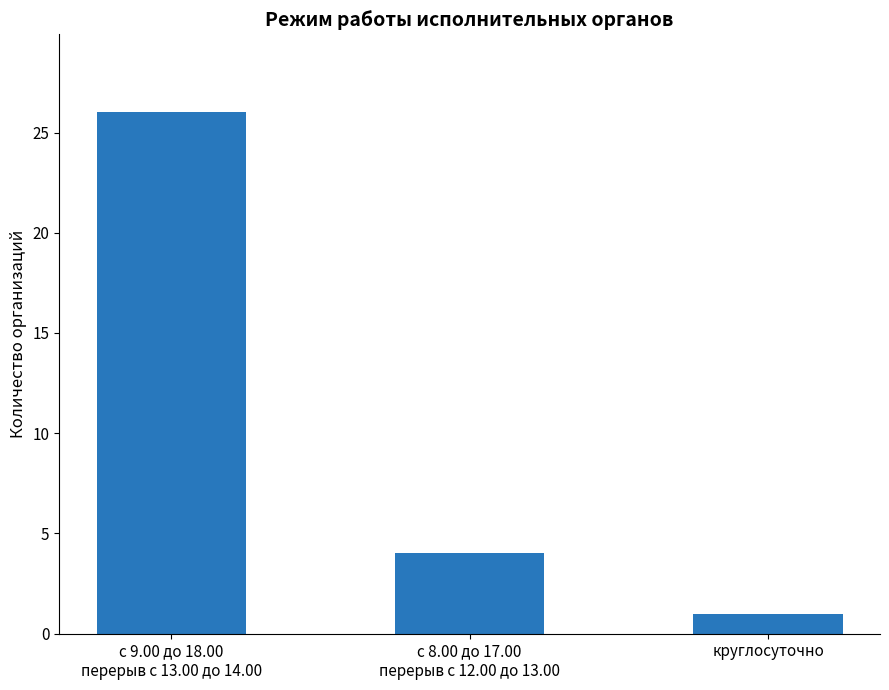

What is the change in value from с 9.00 до 18.00
перерыв с 13.00 до 14.00 to круглосуточно?

-25